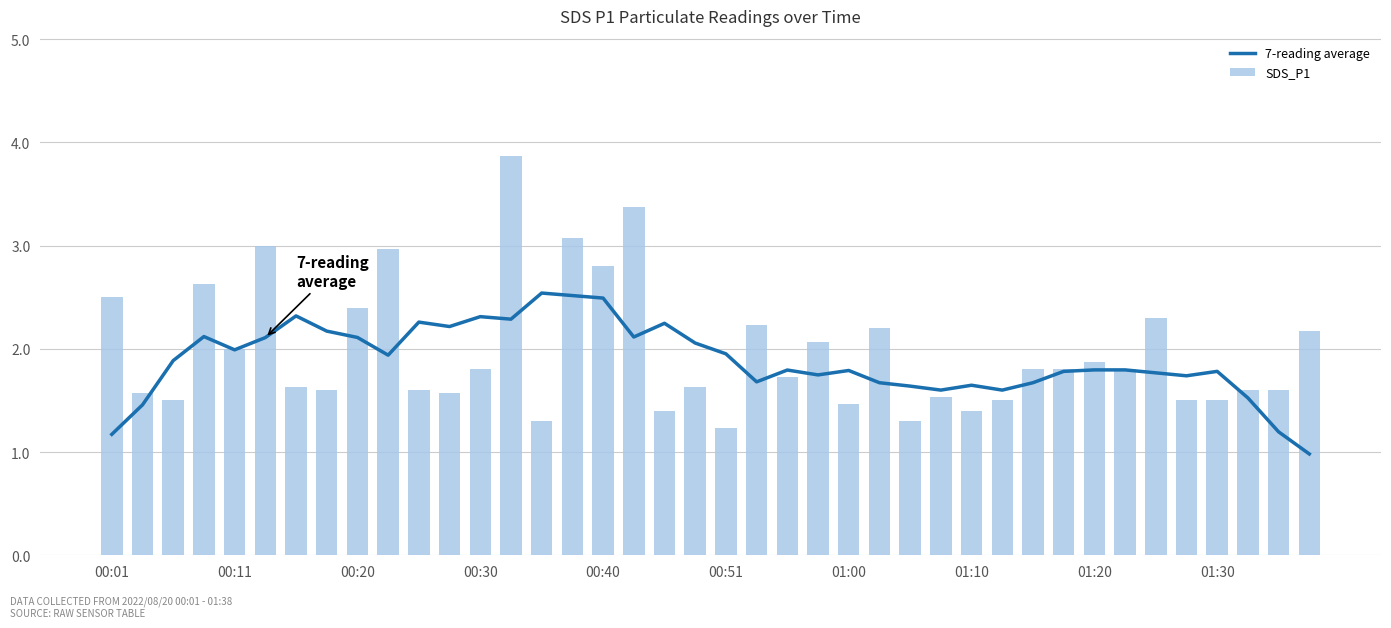

What value does the SDS_P1 series have at 01:30?

1.5